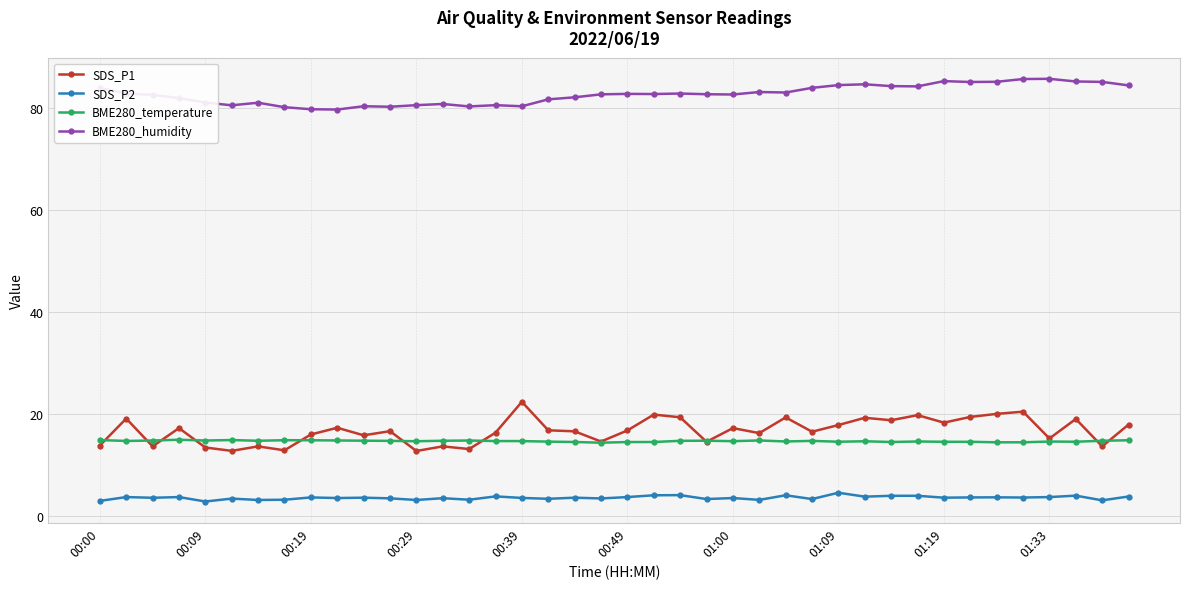

What is the sum of all BME280_temperature values?

587.3